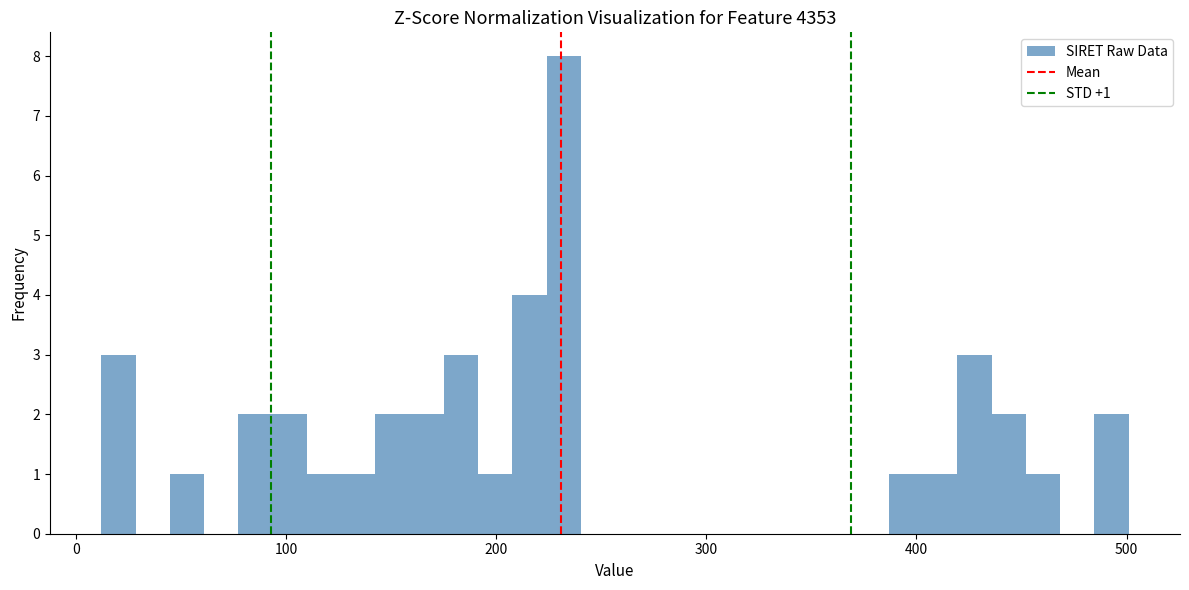

Read against the x-axis, roughly where is the centre of the tallest bar?

230